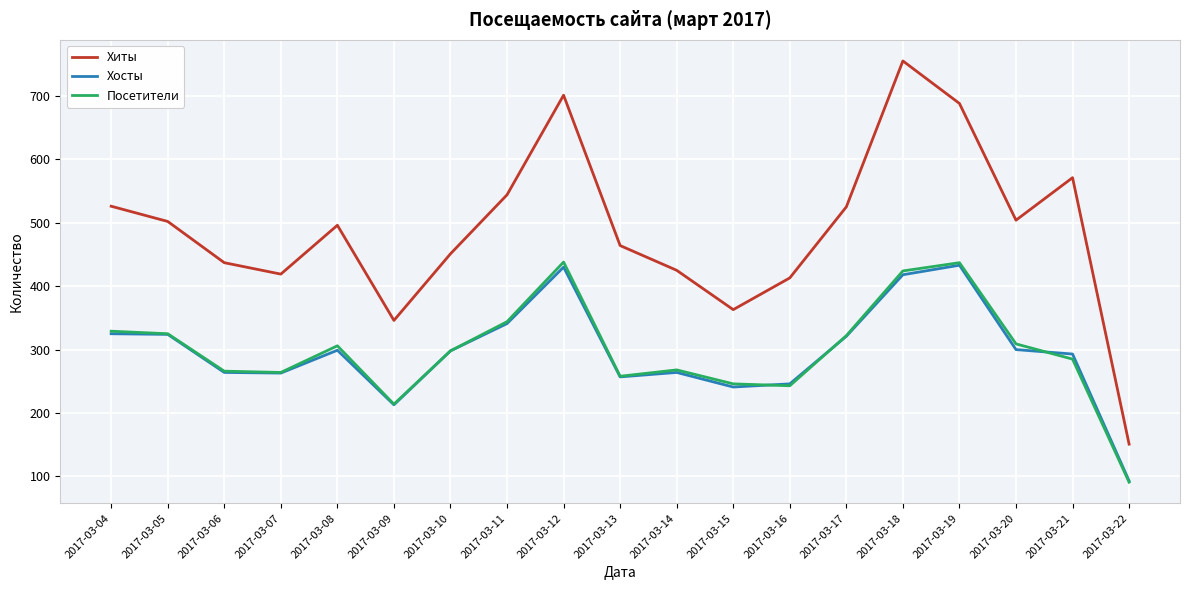

True or false: Хосты and Хиты intersect in this chart.

False